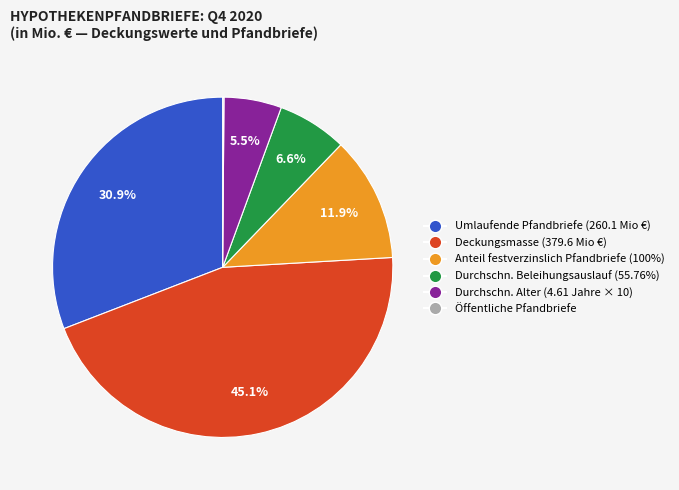

To the nearest percent, what is the average slice percentage?

17%